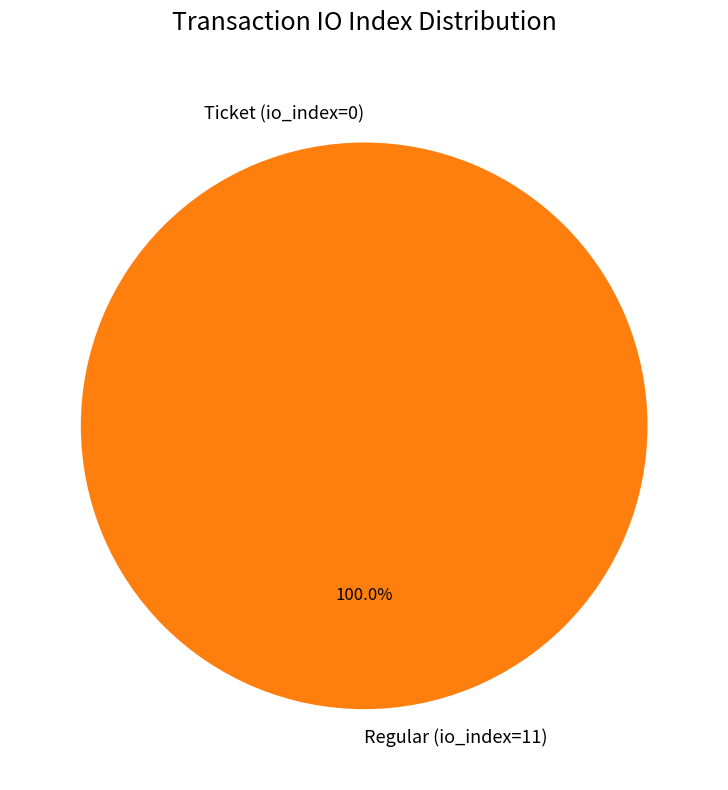

Does any single category account for the majority?

Yes